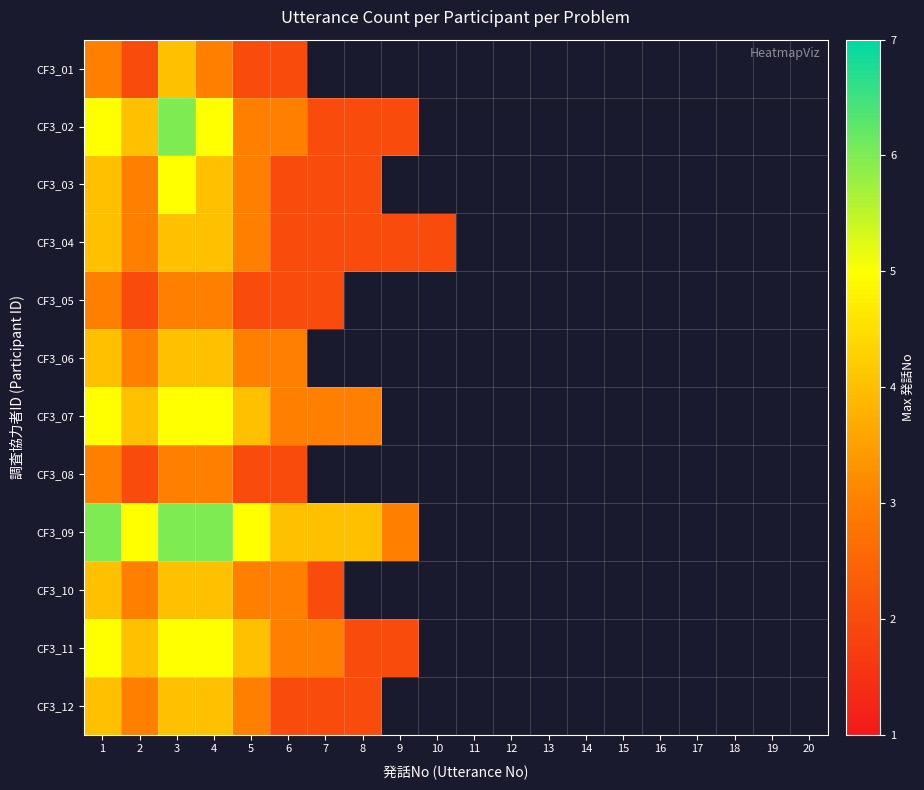

True or false: CF3_04 has a value of 6.4 at 4.

False